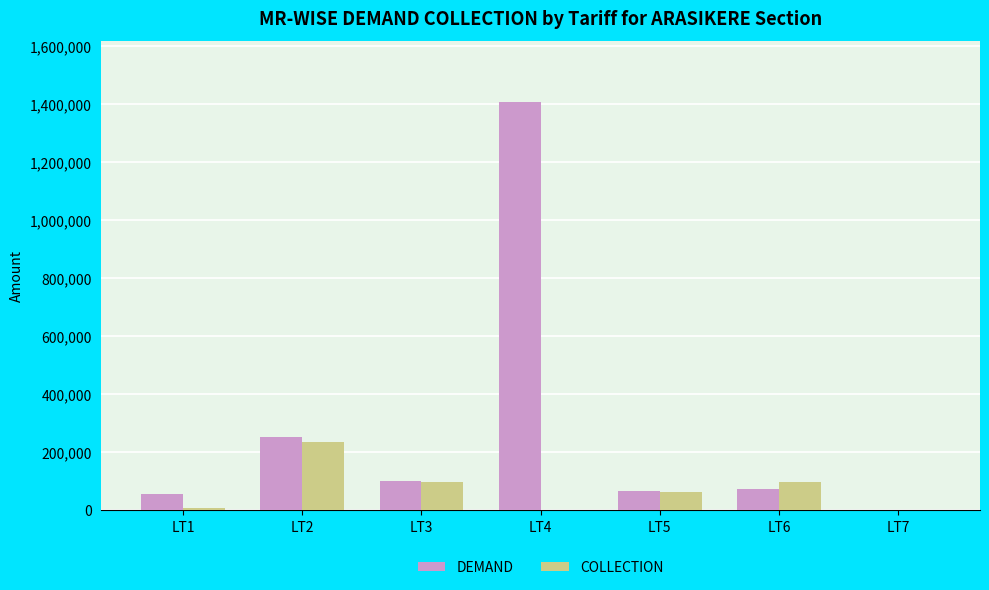

Which series changed the most between LT2 and LT6?

DEMAND